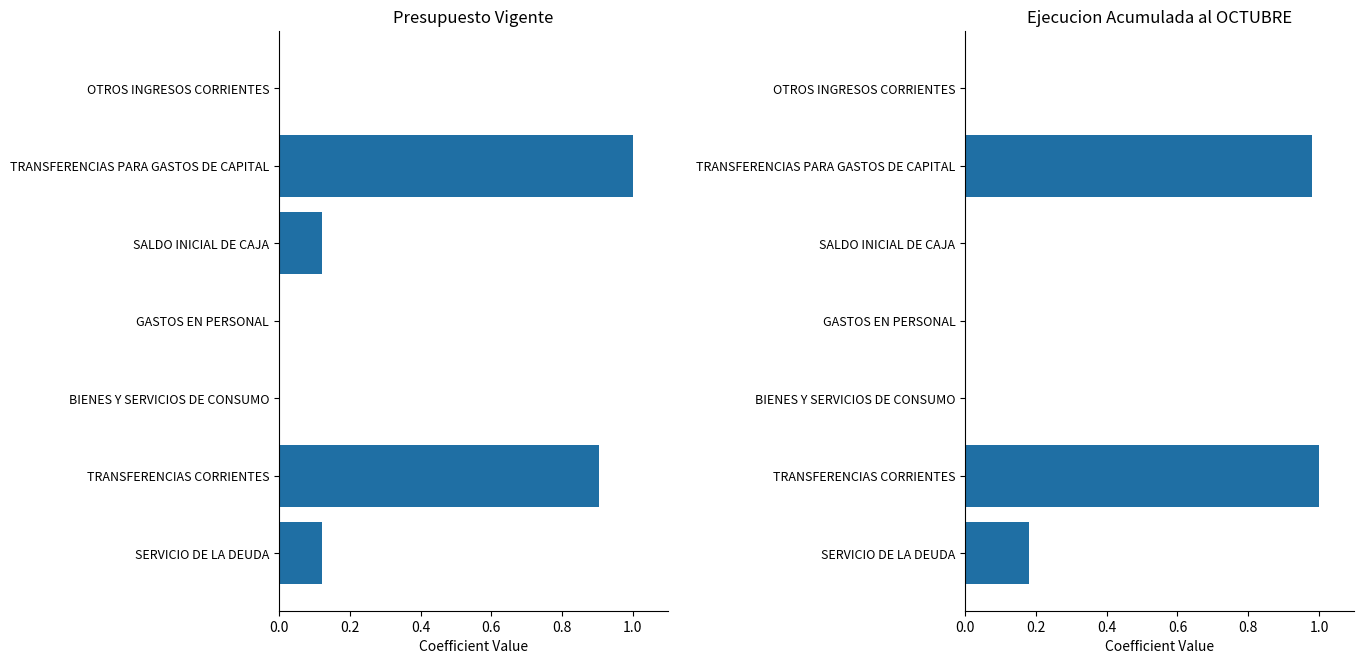

Are the bars horizontal?

Yes